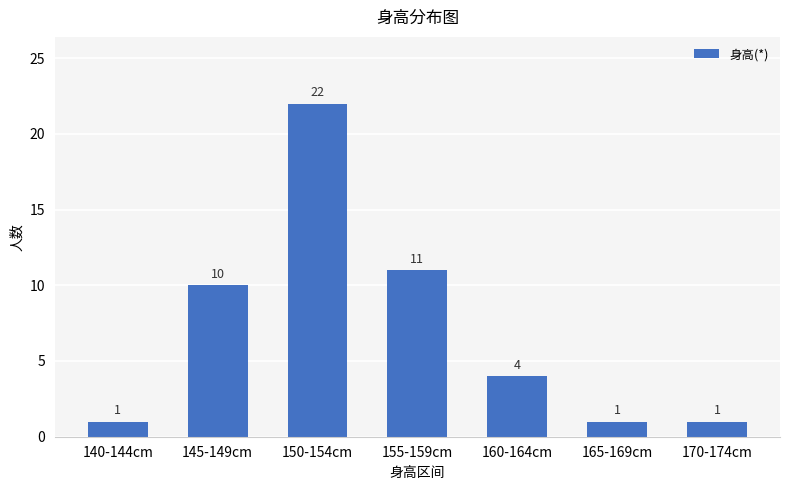

Between 140-144cm and 160-164cm, which is larger?

160-164cm